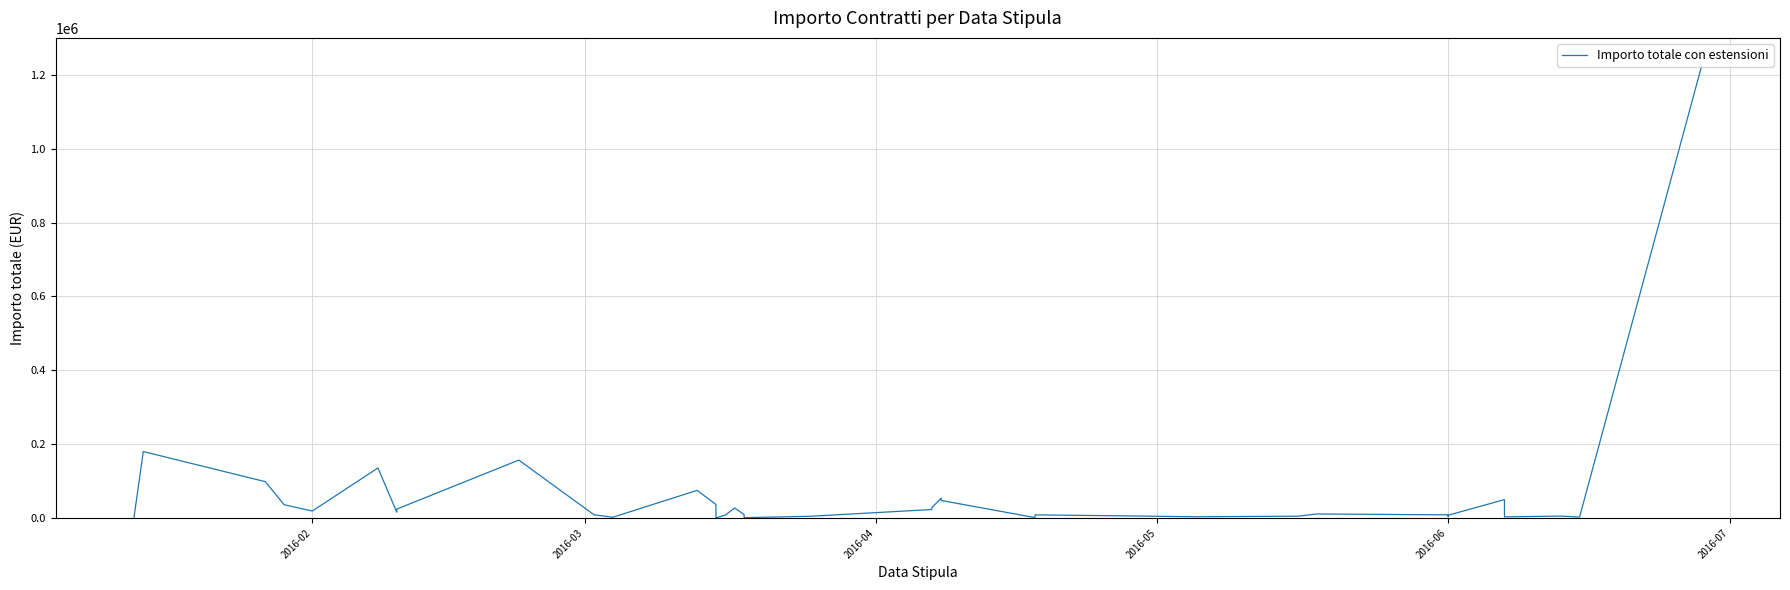

Count the number of categories in the chart.

39